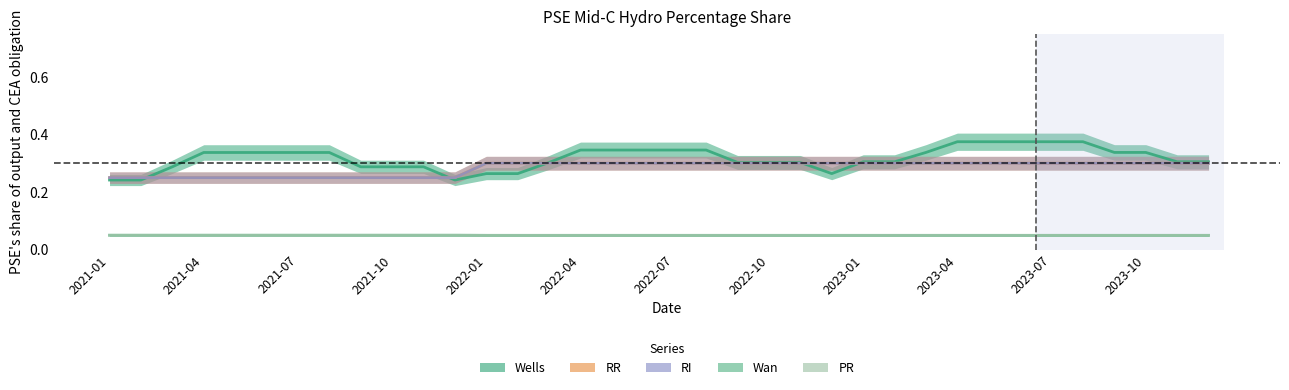

Which series ends up on top after the final intersection of RI and Wells?

Wells